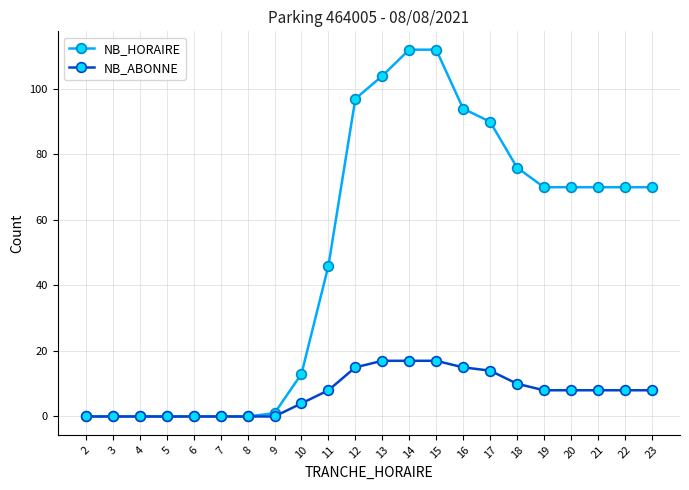

At 10, list the series in order from largest to smallest.

NB_HORAIRE, NB_ABONNE